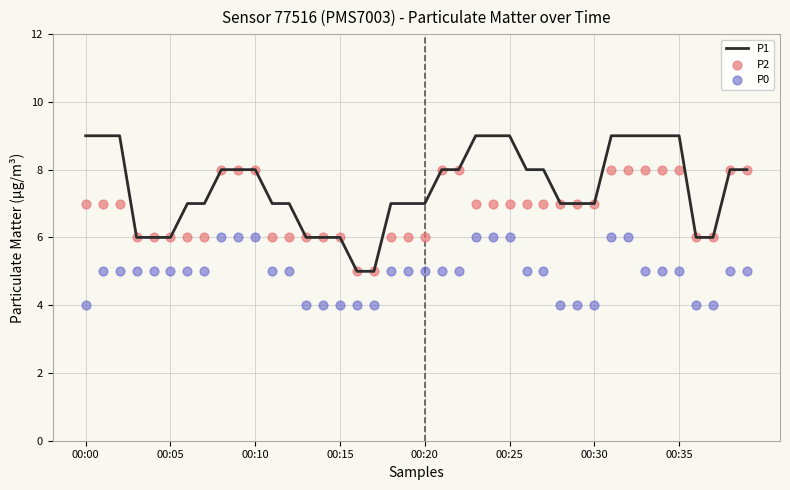

At how many categories does at least one series exceed 4?

40